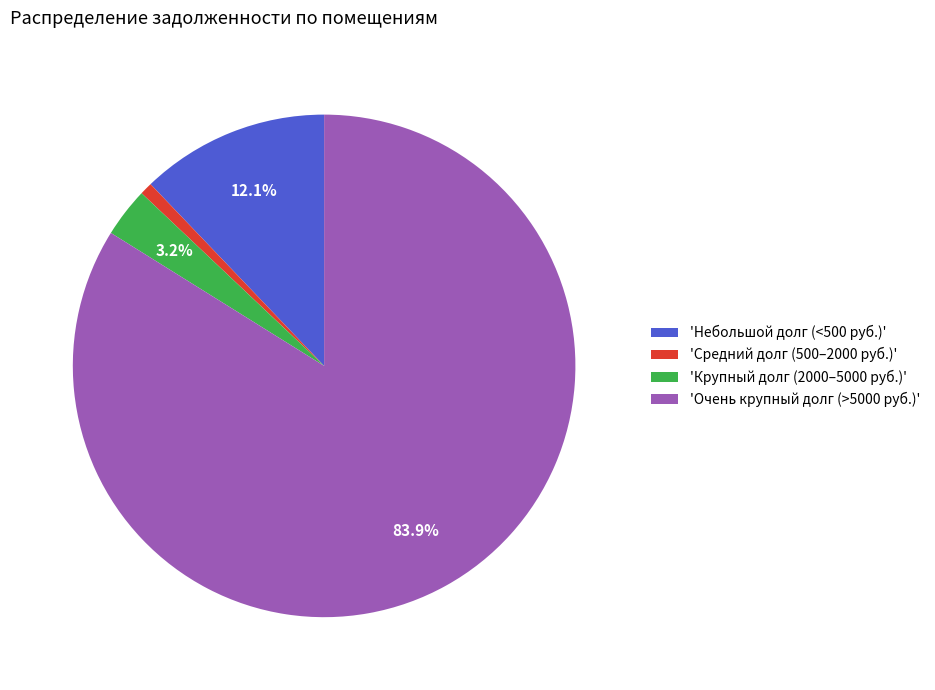

Which slice represents more than half of the pie?

'Очень крупный долг (>5000 руб.)'